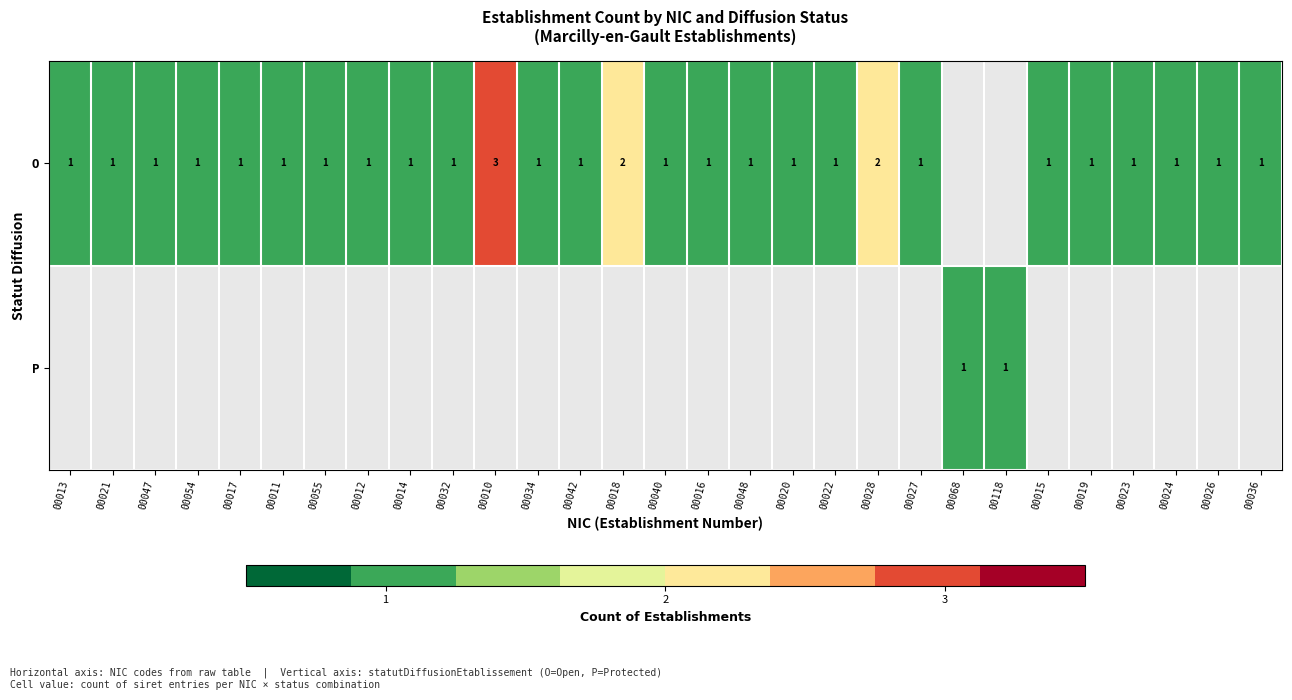

The O series shows 1 at 00013. True or false?

True